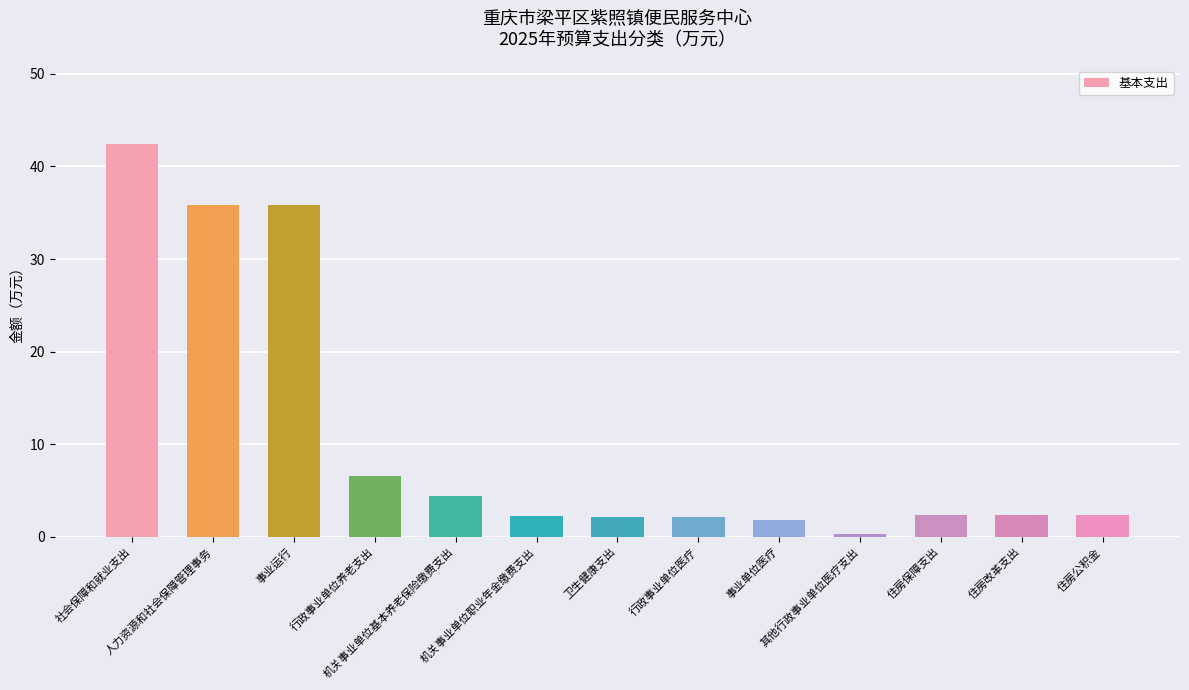

What is the average value?

10.8